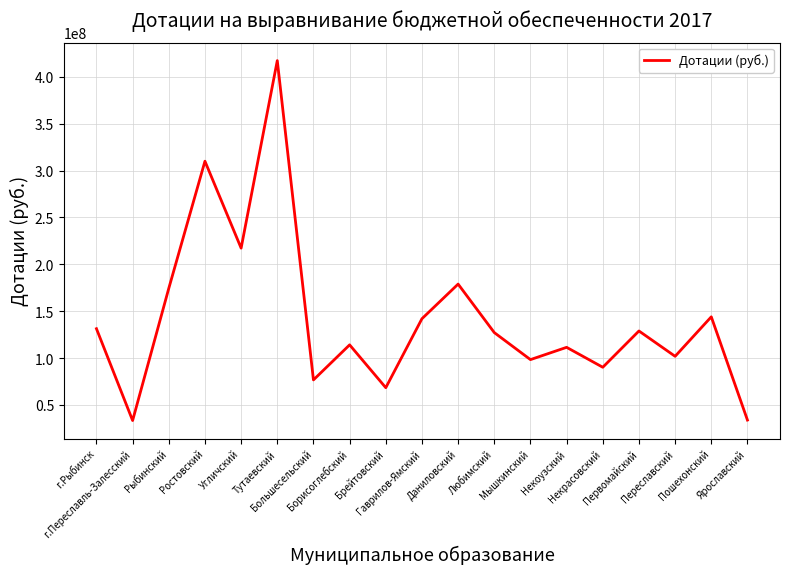

What is the difference between the maximum and second lowest values?

383154000